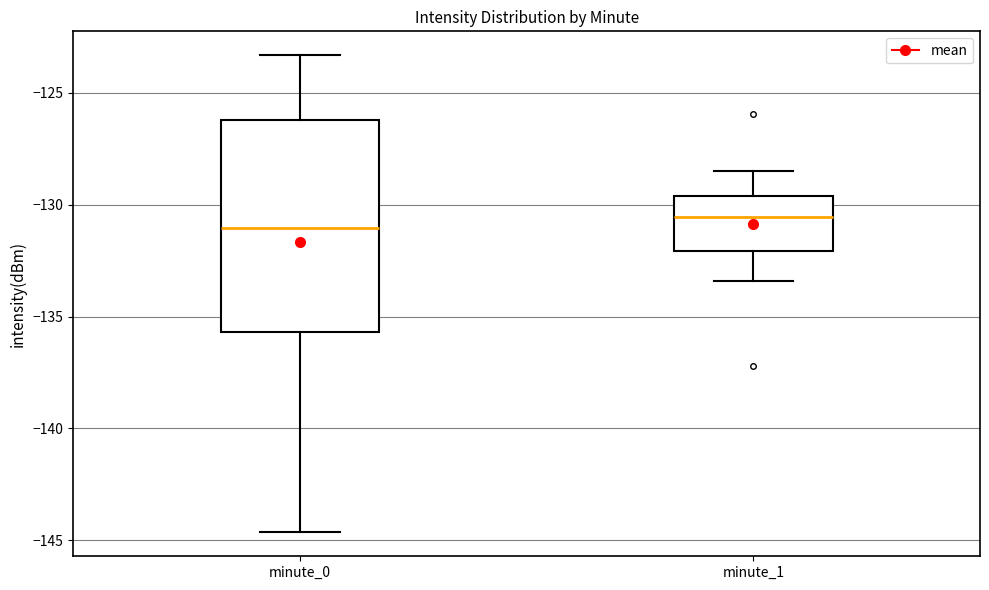

Where is the upper edge of the box for minute_0 on the y-axis? The values are not printed on the chart, so give them approximately, as read against the axis.

-126.0